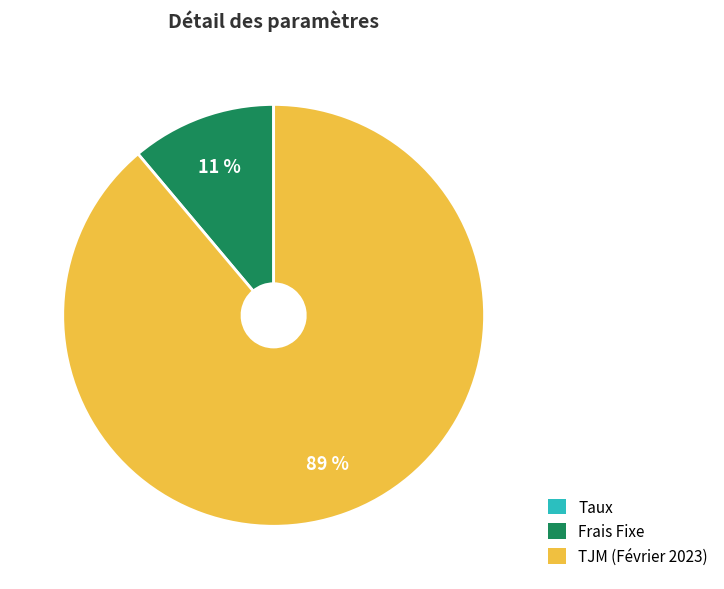

To the nearest percent, what portion does TJM (Février 2023) represent?

89%